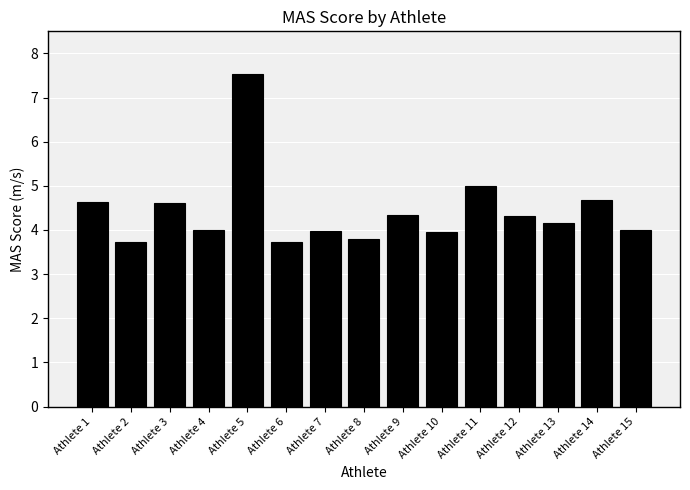

Approximately how many times larger is the value at Athlete 8 compared to Athlete 11?

0.8